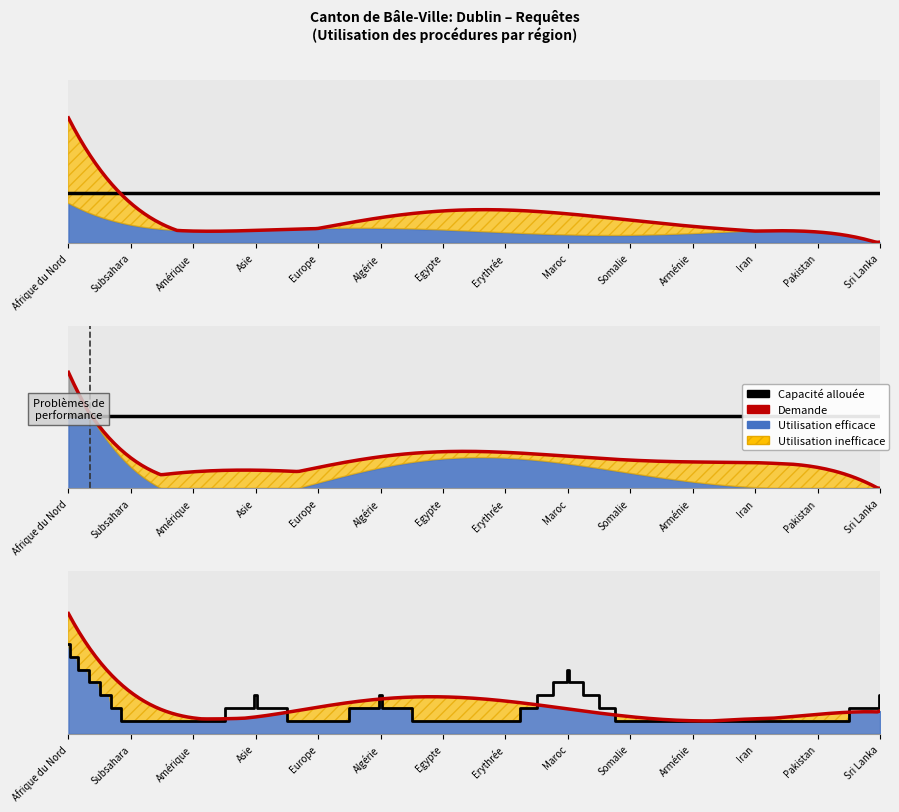

The Total règlements (radiations incl.) Out series shows 6 at Erythrée. True or false?

False